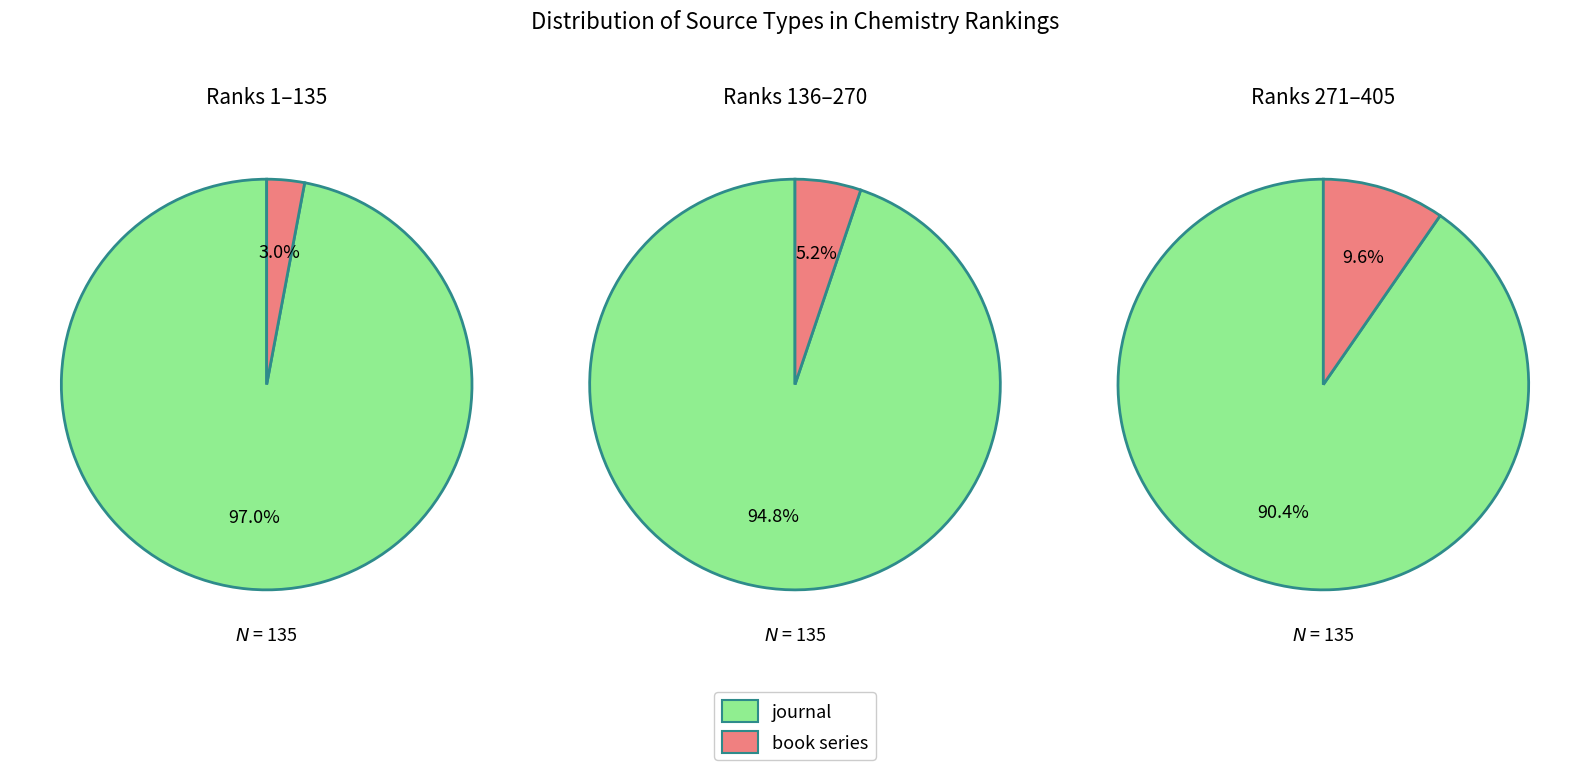

True or false: book series accounts for 19% of the total.

False